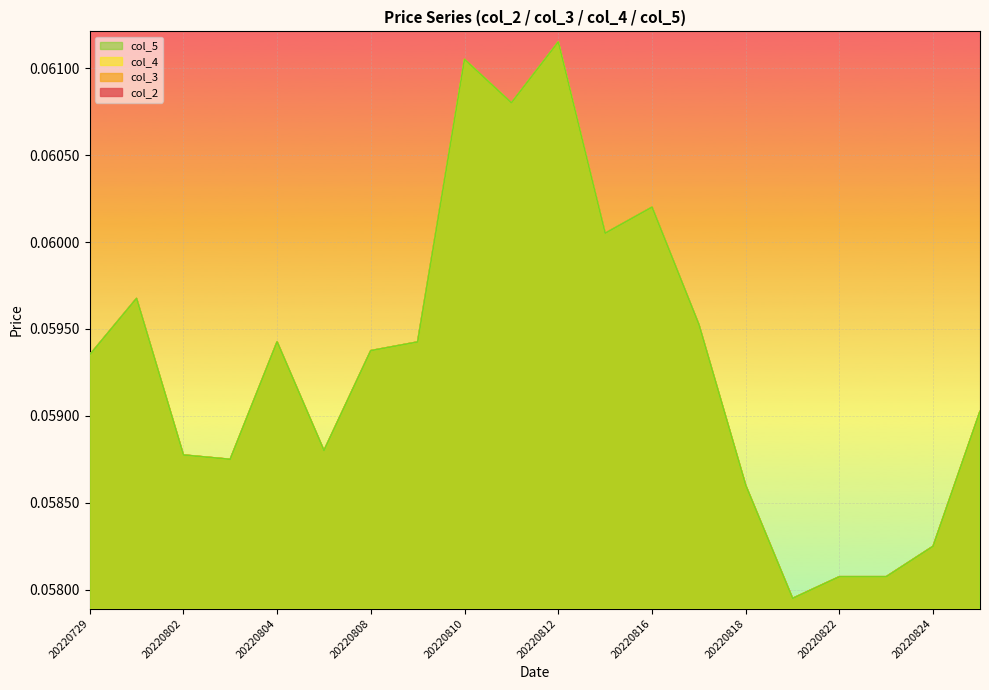

True or false: col_4 and col_3 cross at least once.

False